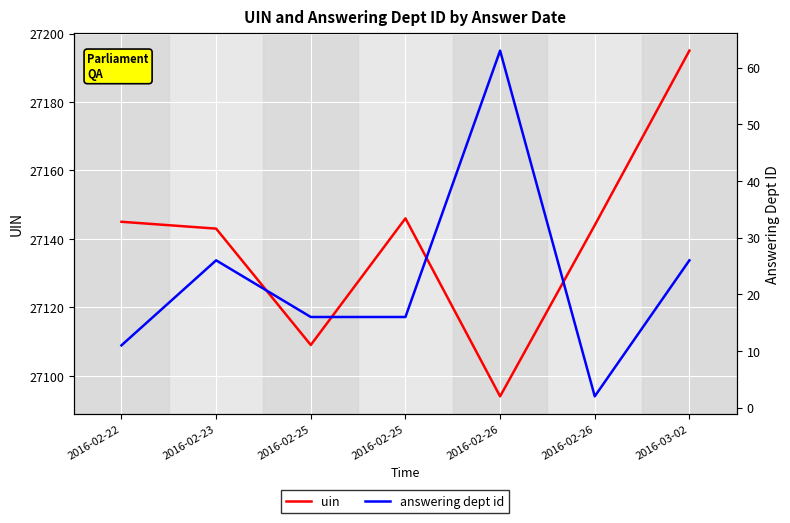

What is the difference between the maximum and minimum values in the uin series?

101